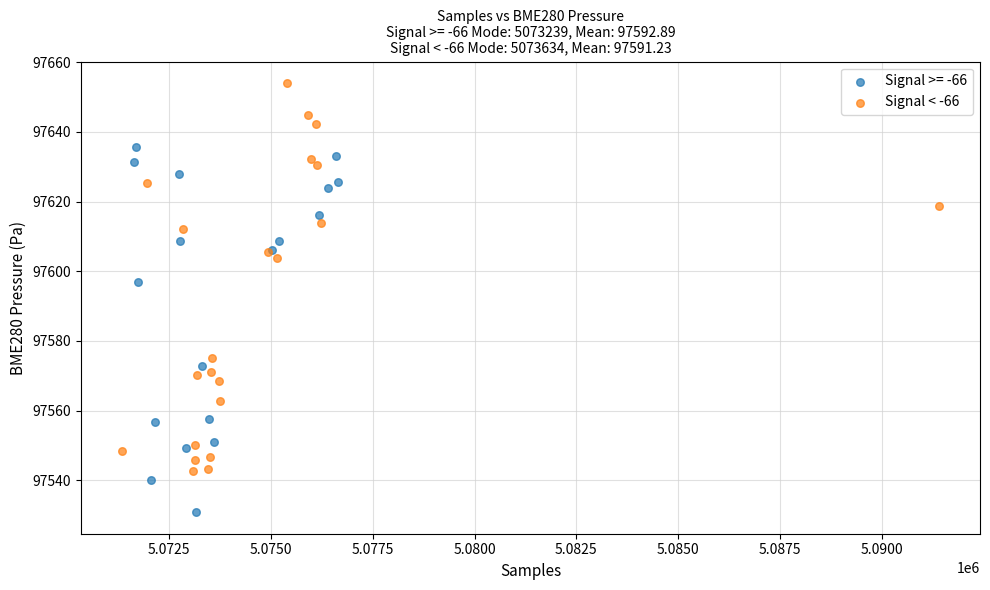

Which series reaches the minimum Y coordinate?

Signal >= -66